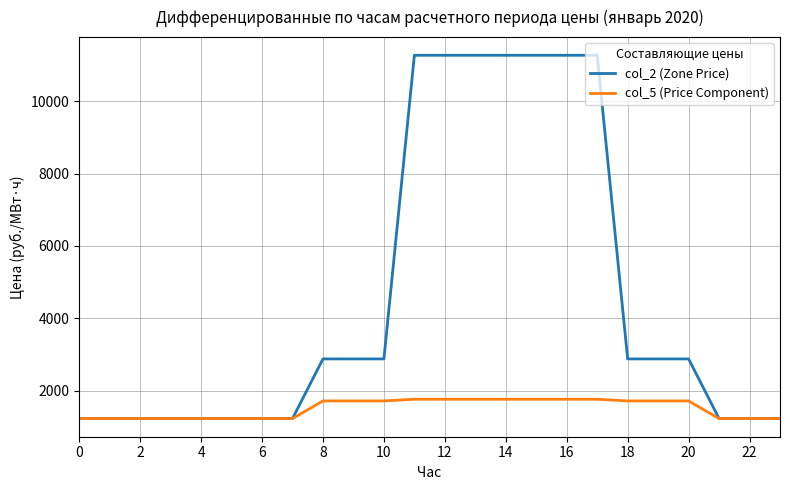

What is the difference between the maximum and minimum values in the col_5 (Price Component) series?

533.9